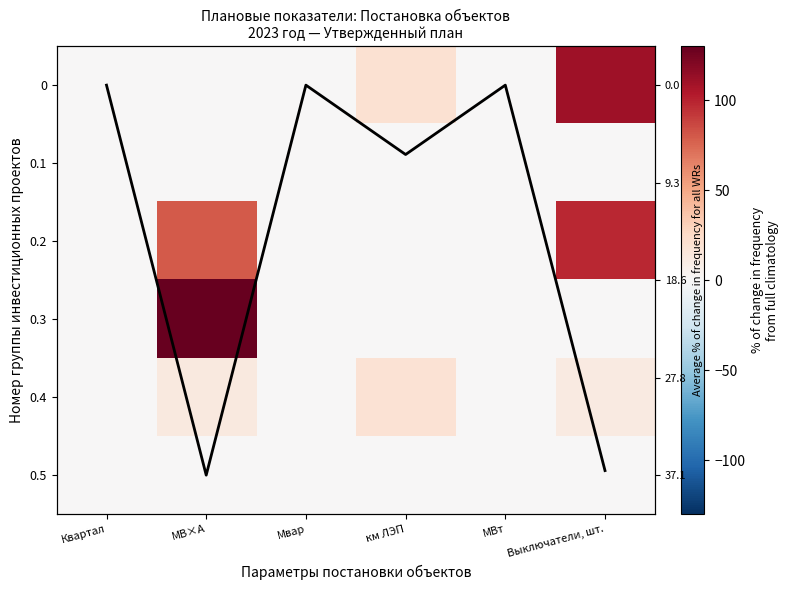

Where is 0.2 nearest to the value 49?

МВ×А